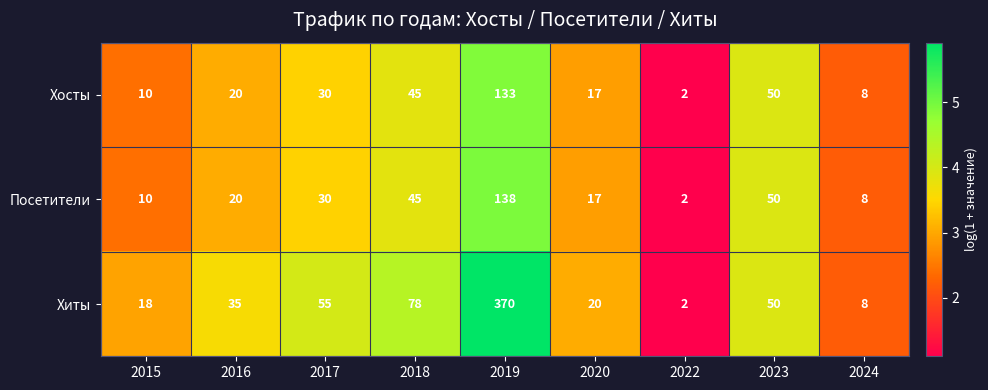

What value does the Хиты series have at 2020, to the nearest 5?

20